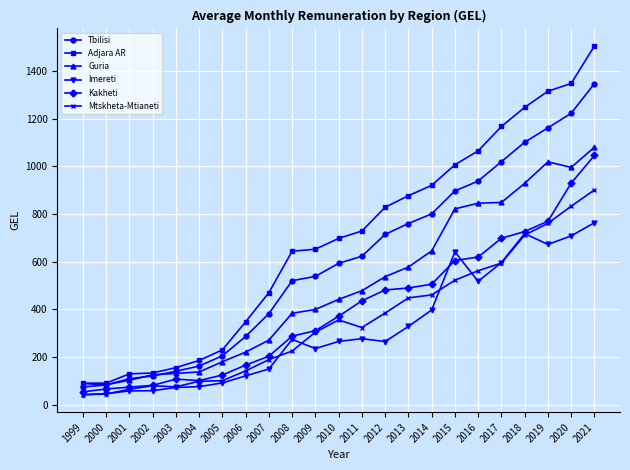

What is the difference between the maximum and second lowest values in the Guria series?

993.0